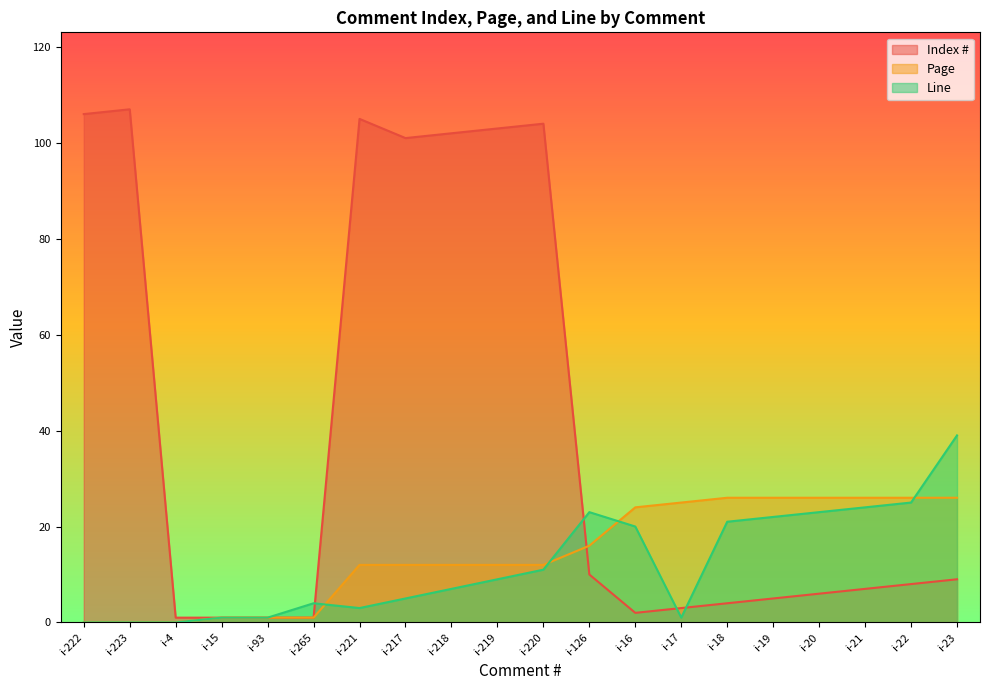

Where is Page nearest to the value 13?

i-221